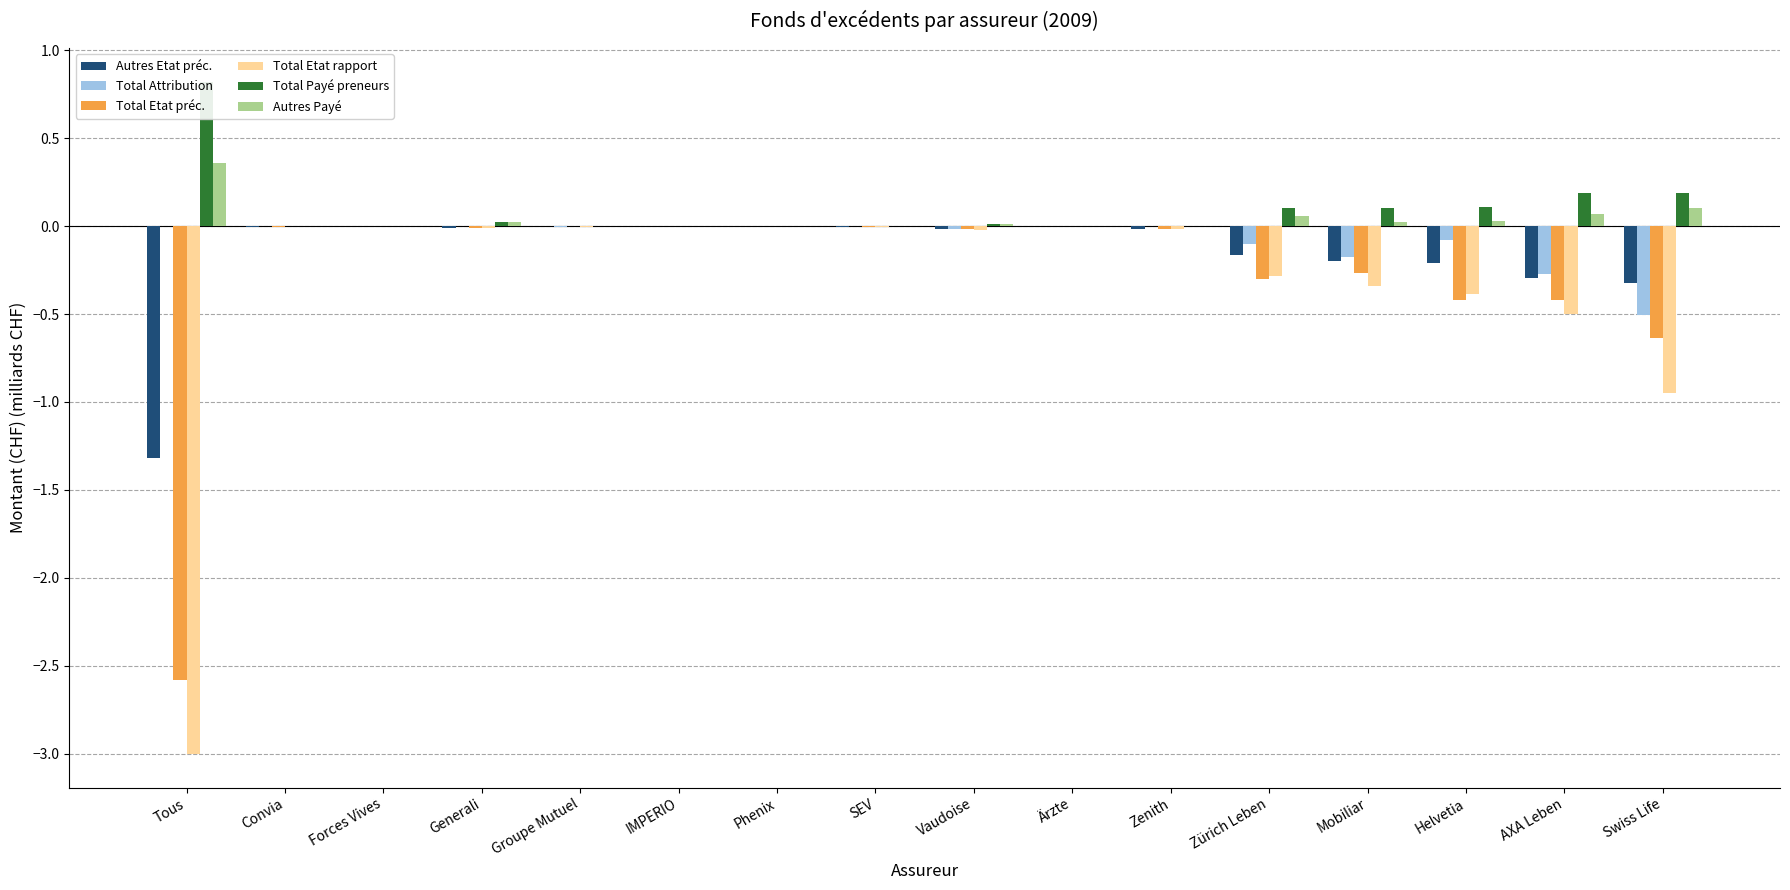

What is the sum of the Autres affaires suisses: Etat année précédente (col_9) values at Groupe Mutuel and Tous?

-1.3